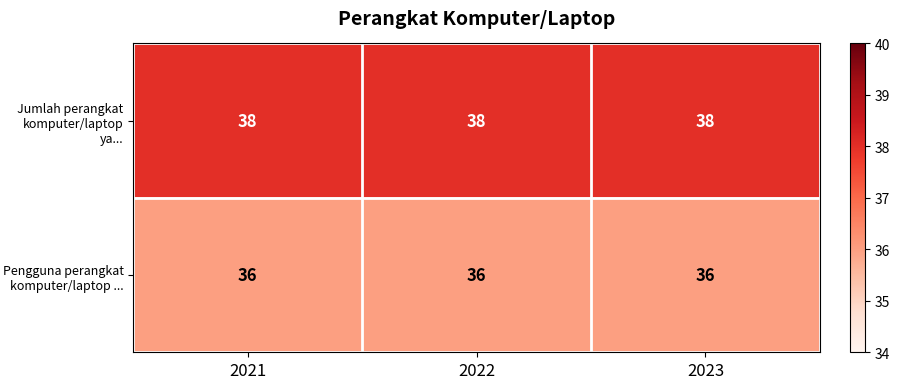

Which series has the largest total across all categories?

Jumlah perangkat komputer/laptop ya...